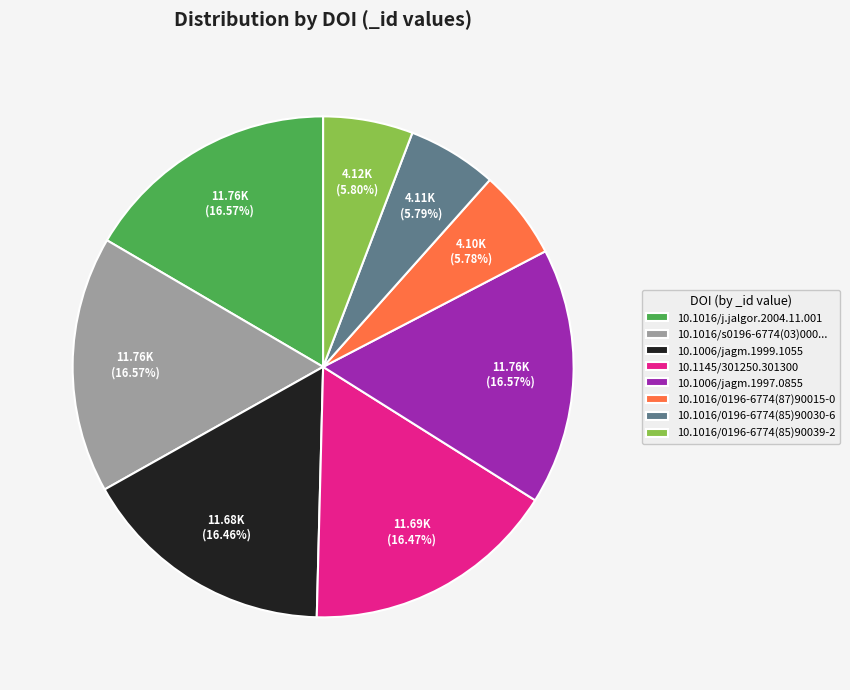

What portion of the pie excludes 10.1145/301250.301300?

83.5%